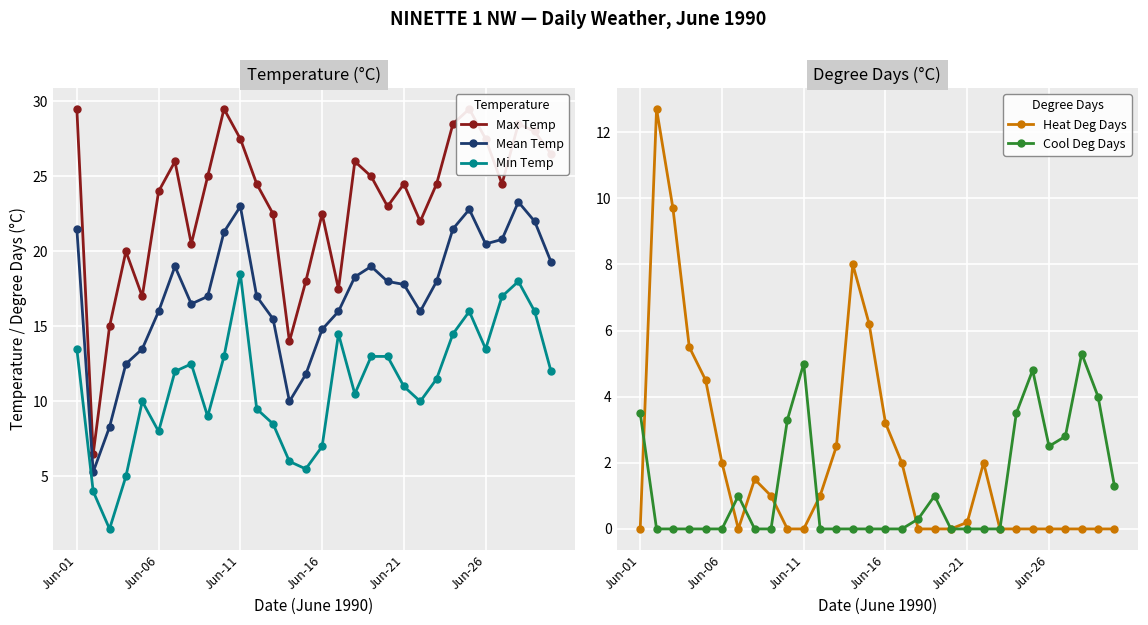

What is the label of the 30th point from the right?

Jun-01